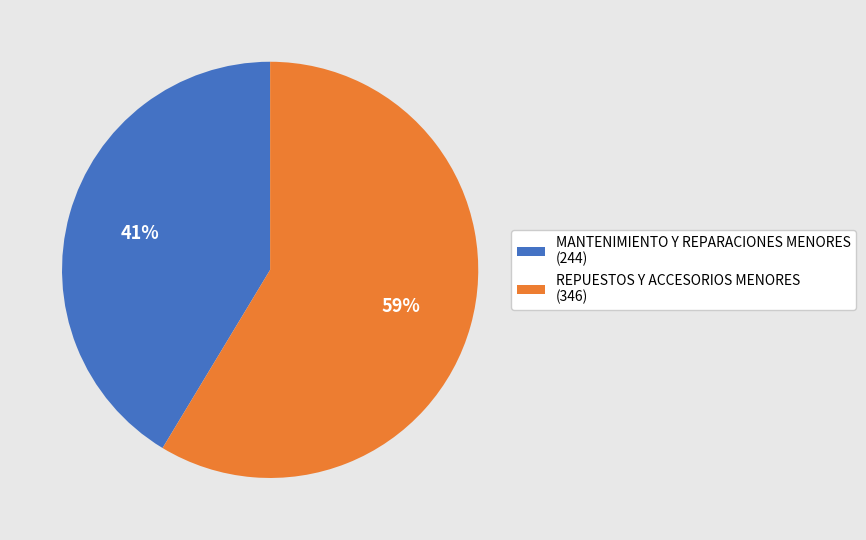

What percentage is the REPUESTOS Y ACCESORIOS MENORES slice, to the nearest percent?

59%